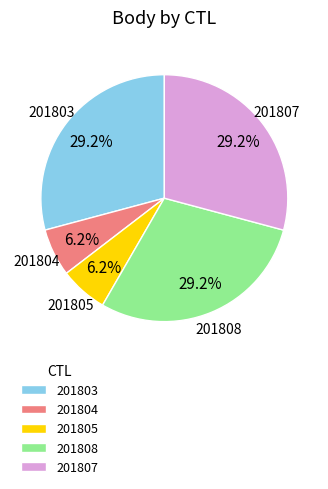

What portion of the pie excludes 201807?

70.8%